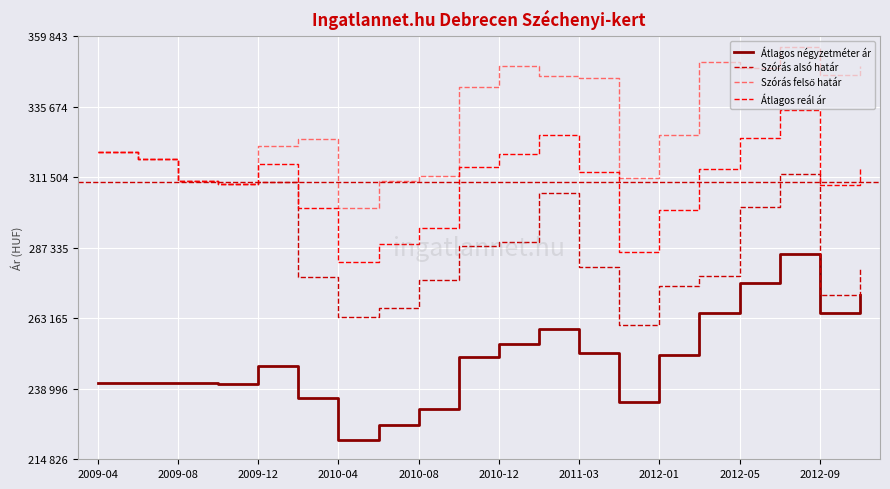

Does the chart have visible grid lines?

Yes